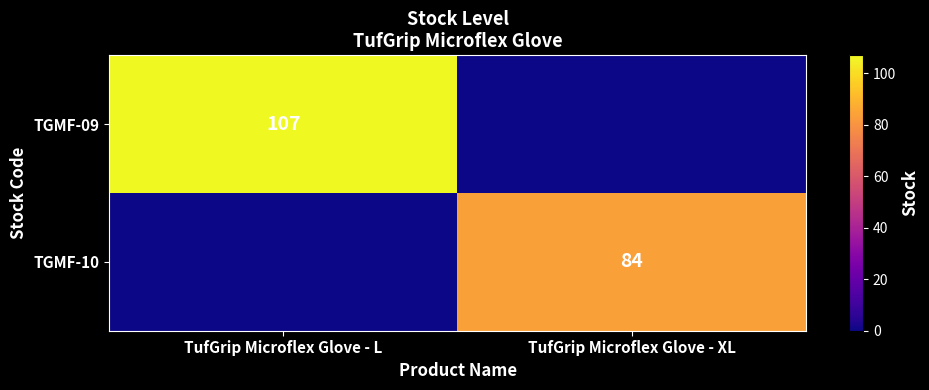

The TGMF-09 series shows 171 at TufGrip Microflex Glove - L. True or false?

False